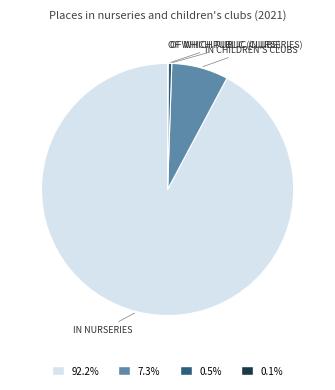

Is there a majority slice in this chart?

Yes